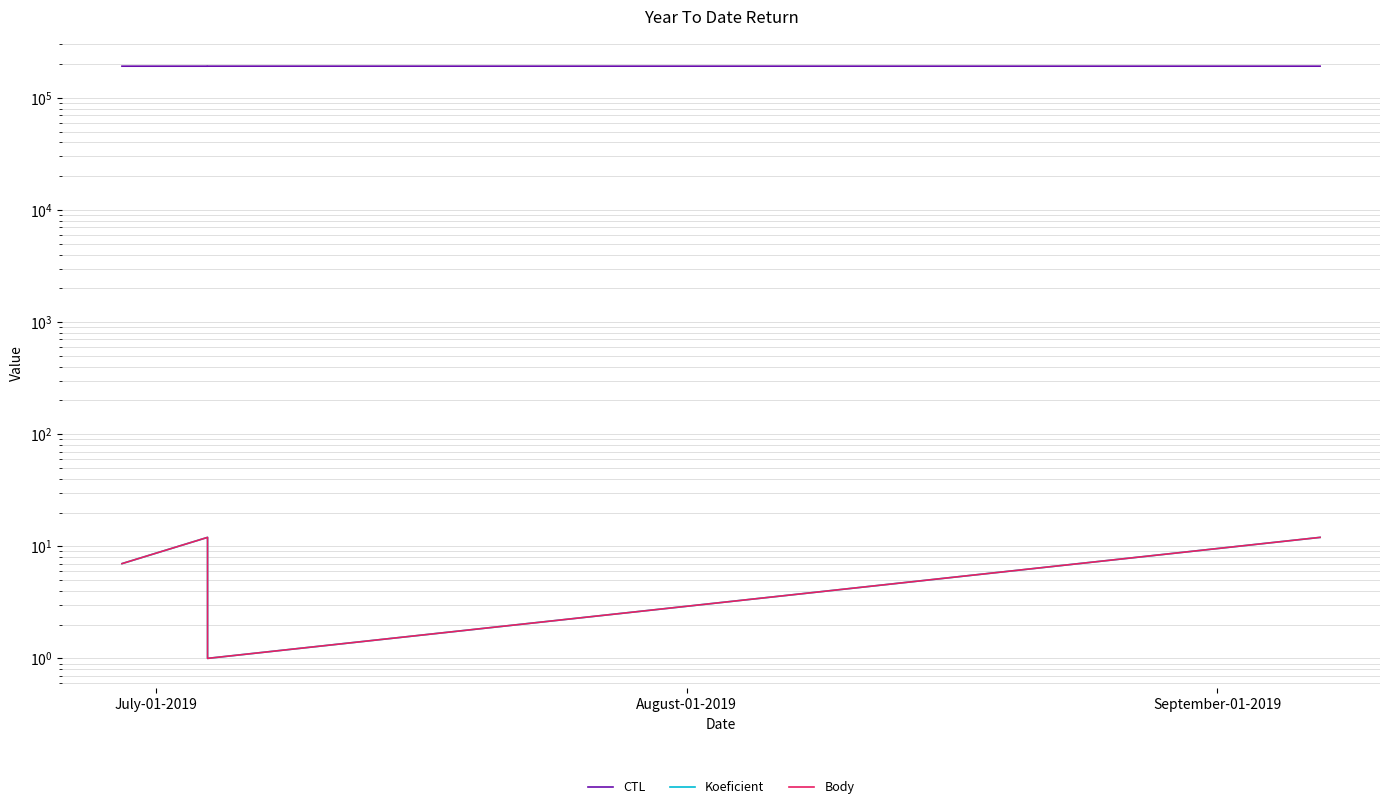

Rank the series by their maximum value, from lowest to highest.

Koeficient, Body, CTL